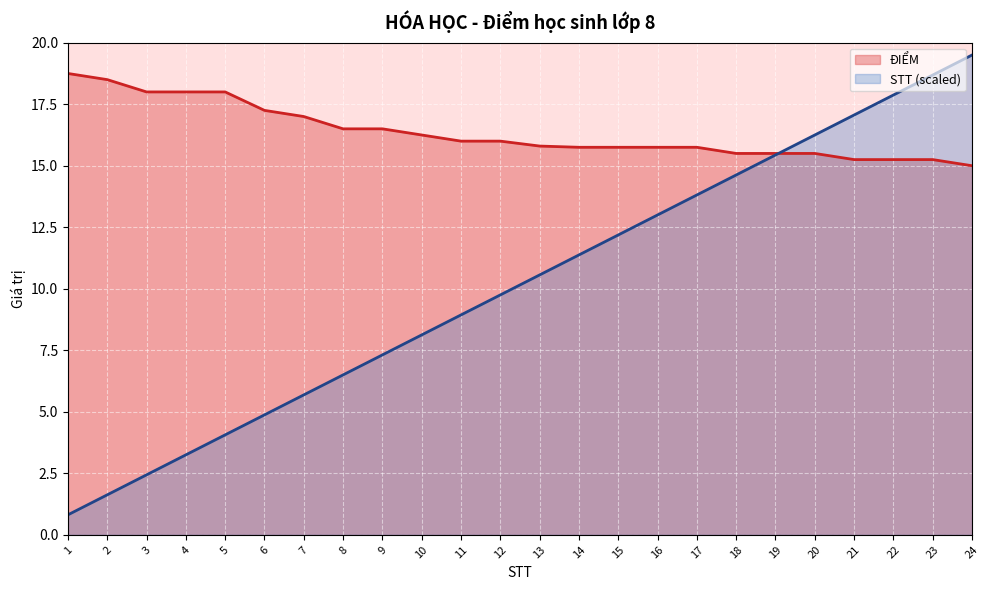

At 10, list the series in order from smallest to largest.

STT (scaled), ĐIỂM